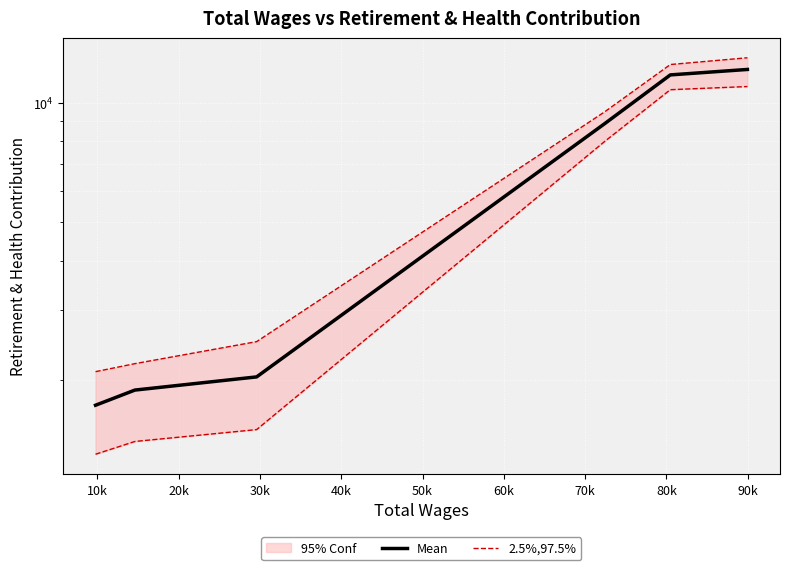

What is the value of the Mean point at the 4th from the left?

8871